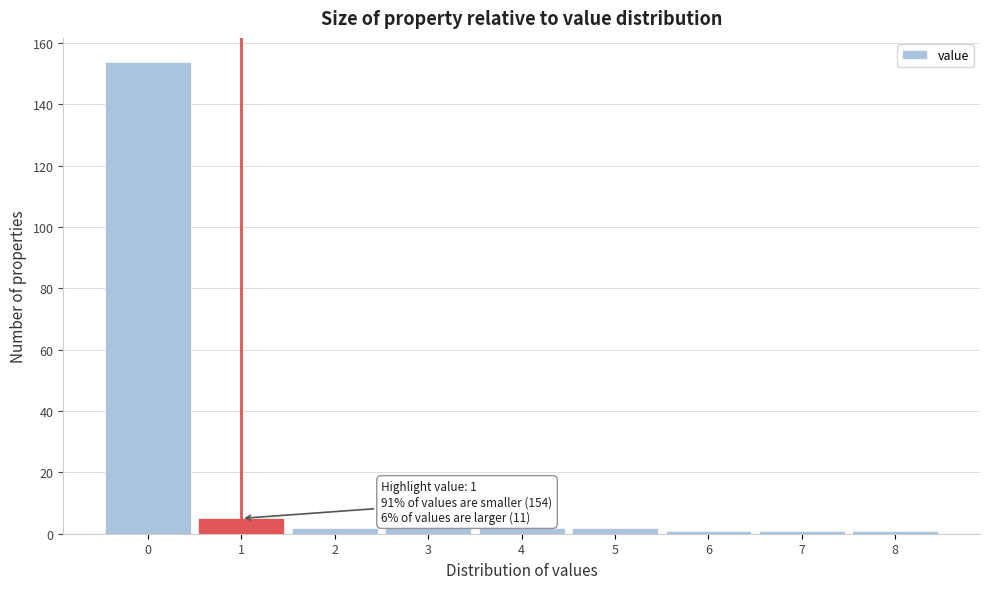

Which range on the x-axis has the tallest bar?

-0.5 to 0.5